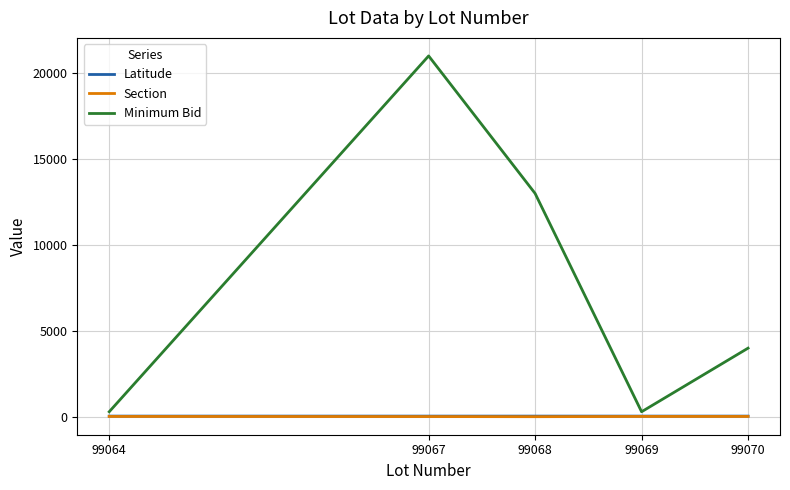

Does the chart have visible grid lines?

Yes